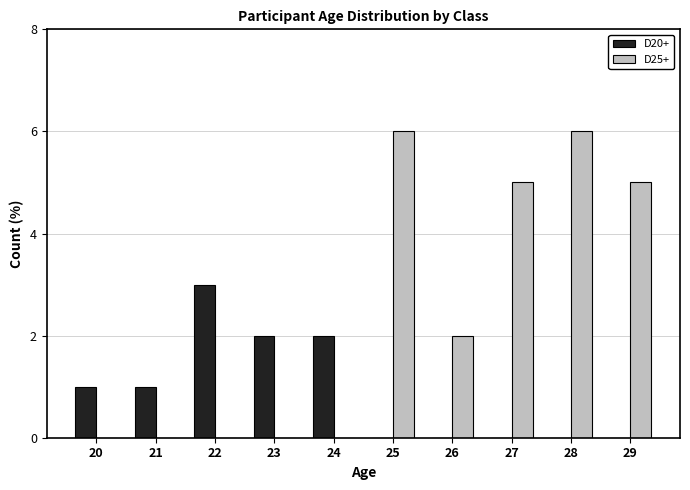

What is the maximum value shown in the chart?

6